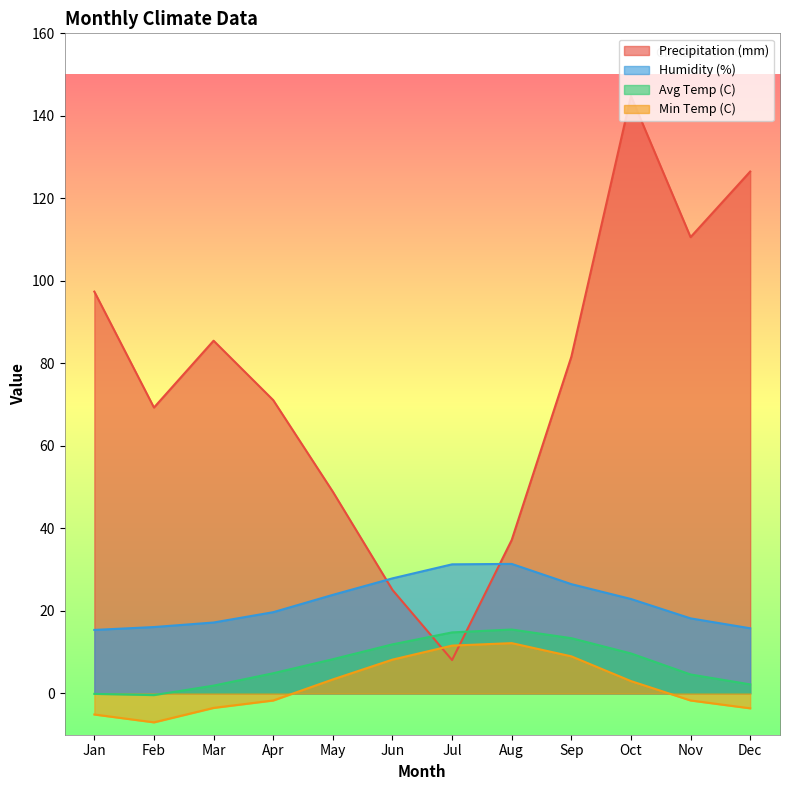

What is the difference between the Avg Temp (C) values at Mar and Nov?

2.7